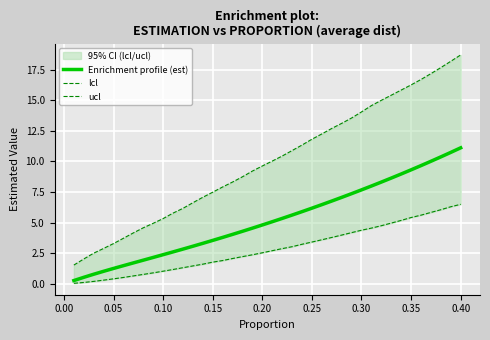

What is the value of the lcl point at the 29th from the left?

4.2